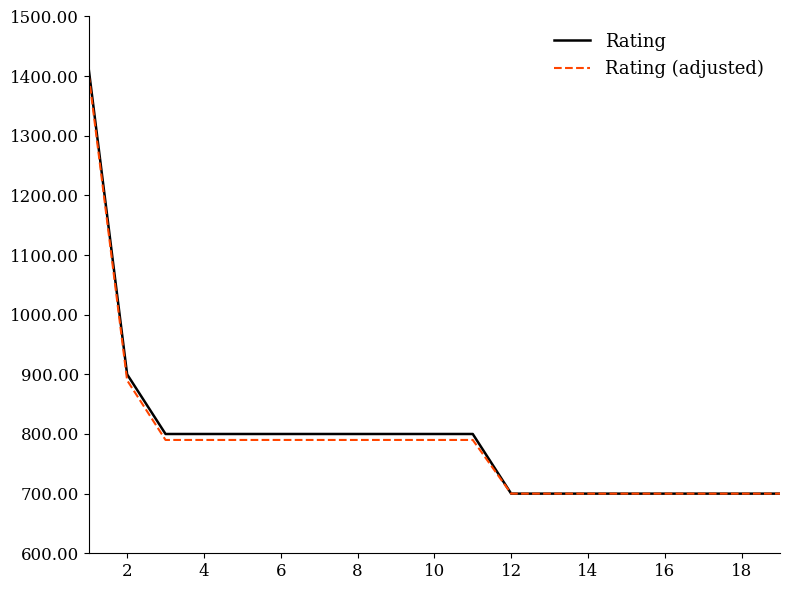

Which series has the widest spread of values?

Rating